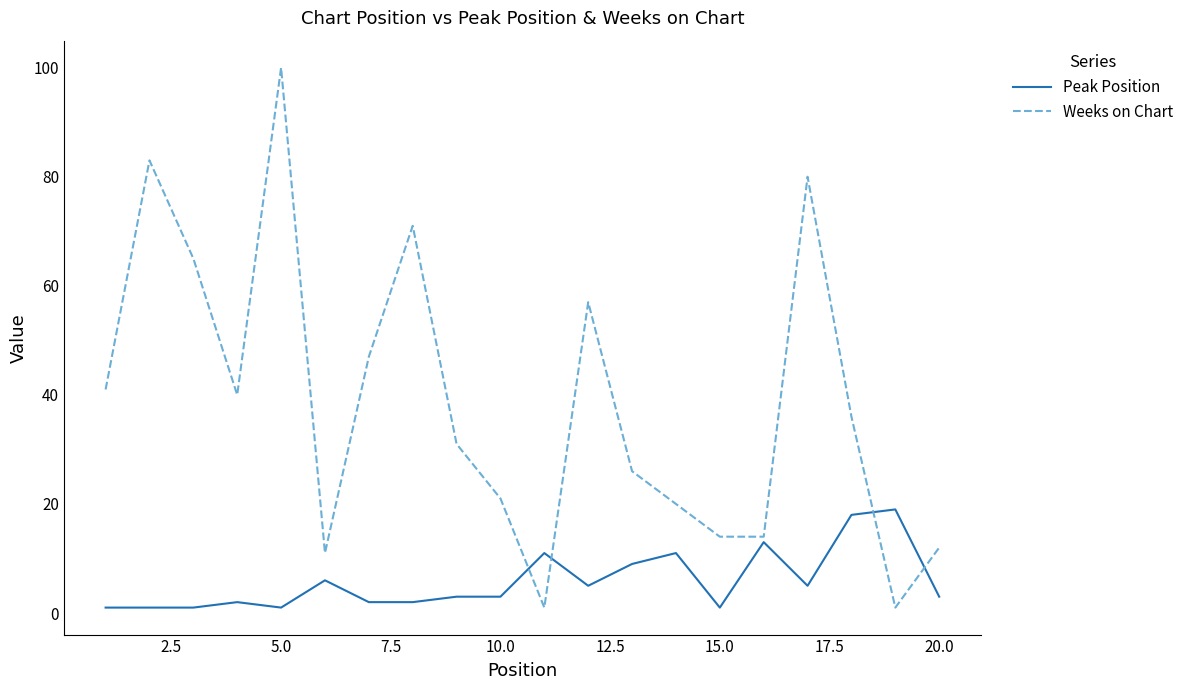

Rank the series by their maximum value, from lowest to highest.

Peak Position, Weeks on Chart